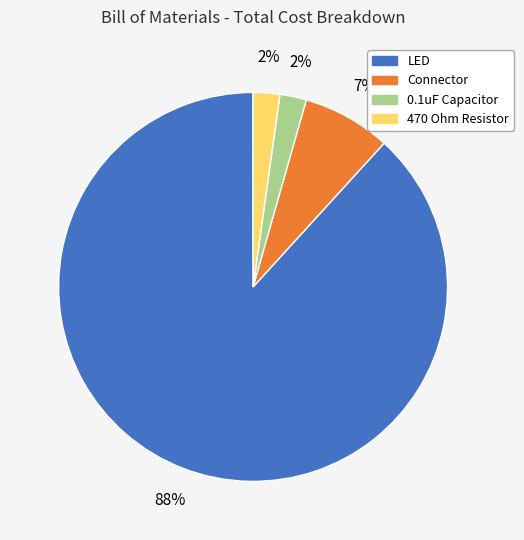

To the nearest percent, what portion does Connector represent?

7%